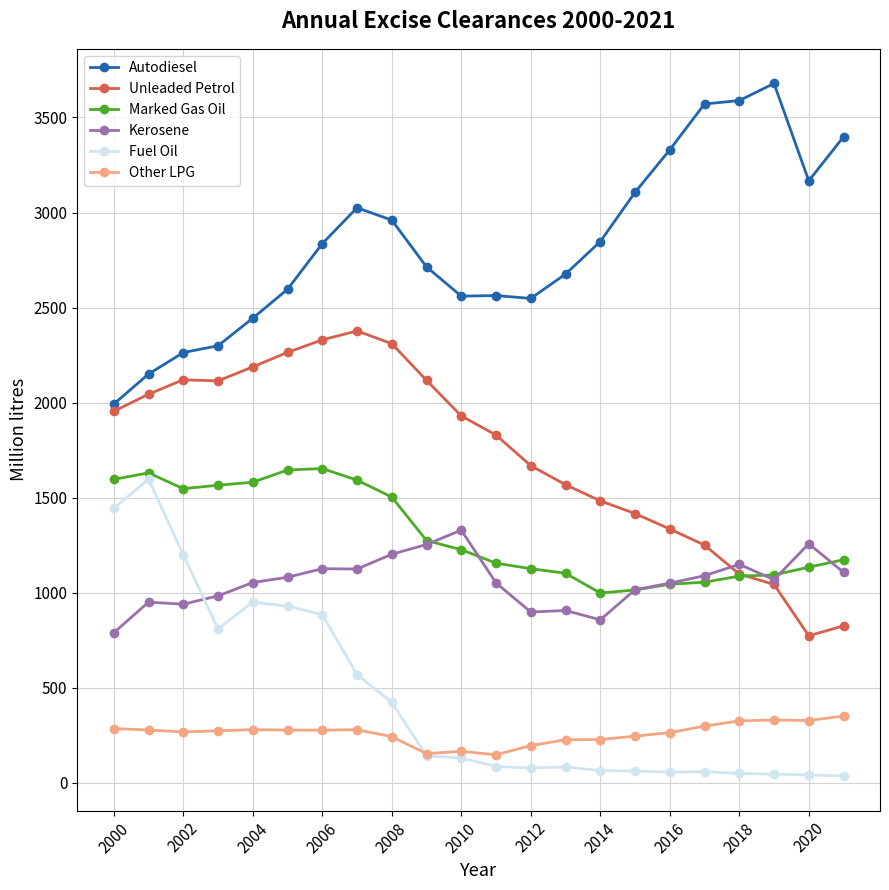

What is the highest value of the Fuel Oil series?

1597